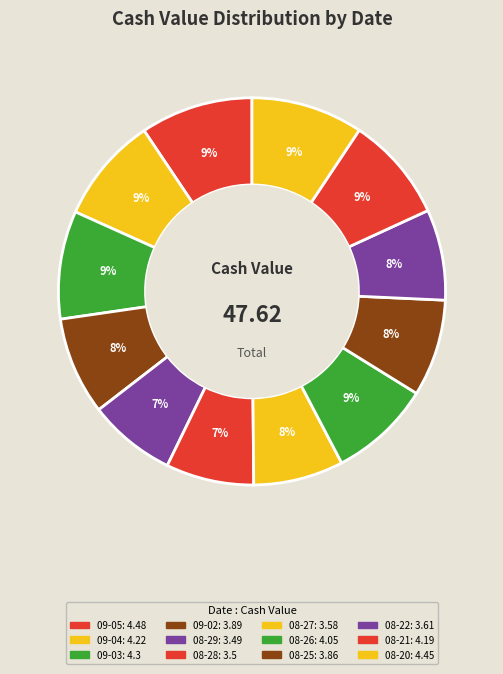

How many segments does this pie chart have?

12